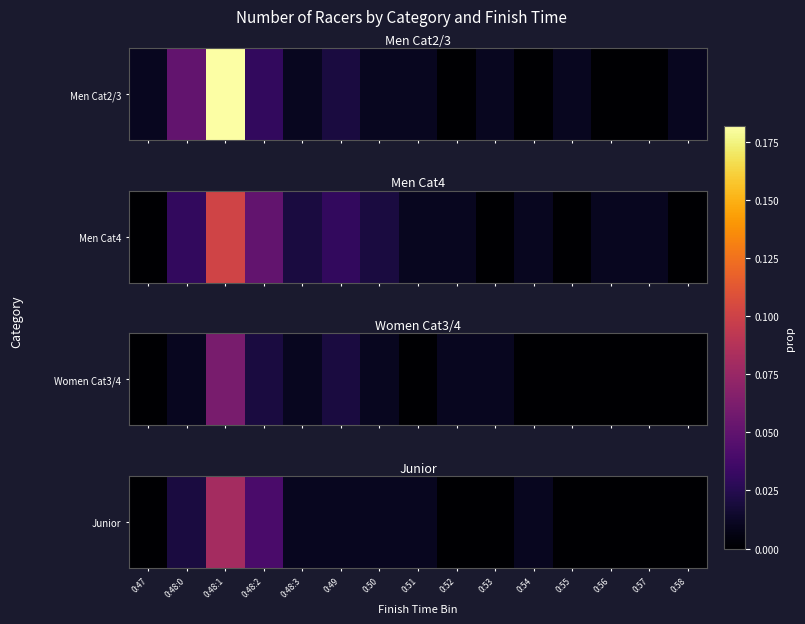

Reading right to left, list all the values displayed in this chart.

0:58=0.0	0:57=0.0	0:56=0.0	0:55=0.0	0:54=0.0	0:53=0.0	0:52=0.0	0:51=0.0	0:50=0.0	0:49=0.0	0:48:3=0.0	0:48:2=0.0	0:48:1=0.1	0:48:0=0.0	0:47=0.0